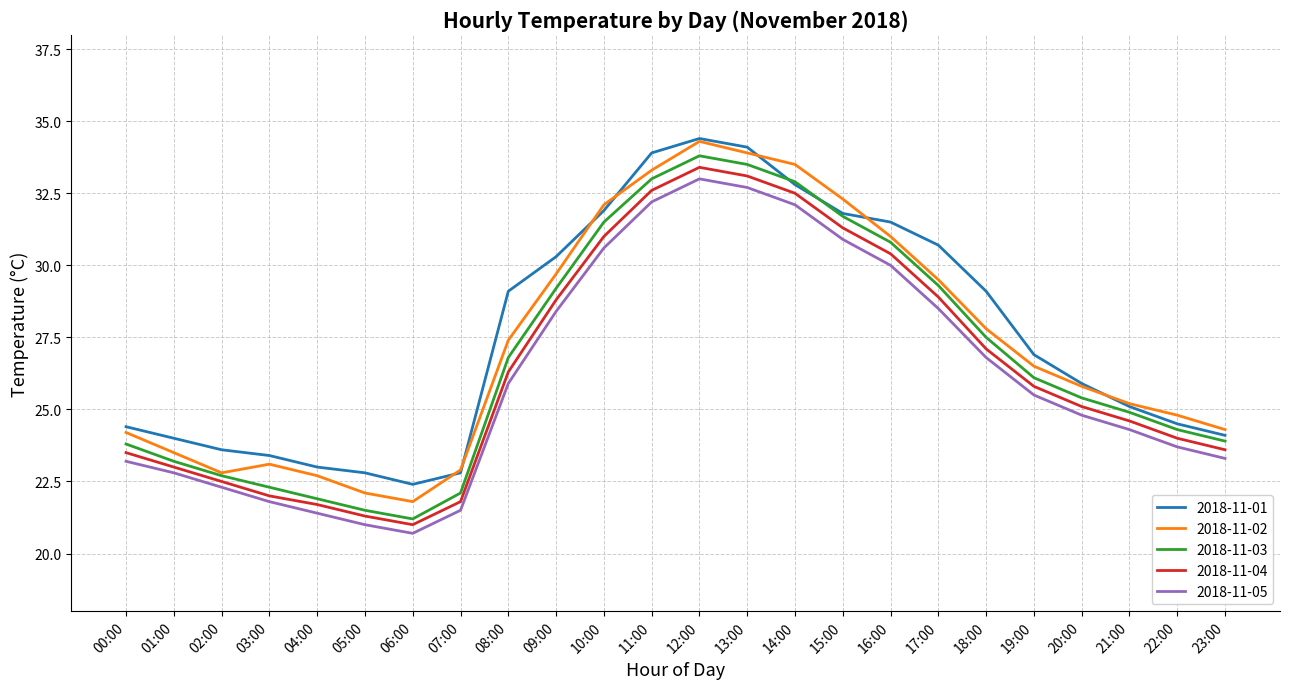

Which label corresponds to the smallest value in the chart?

06:00